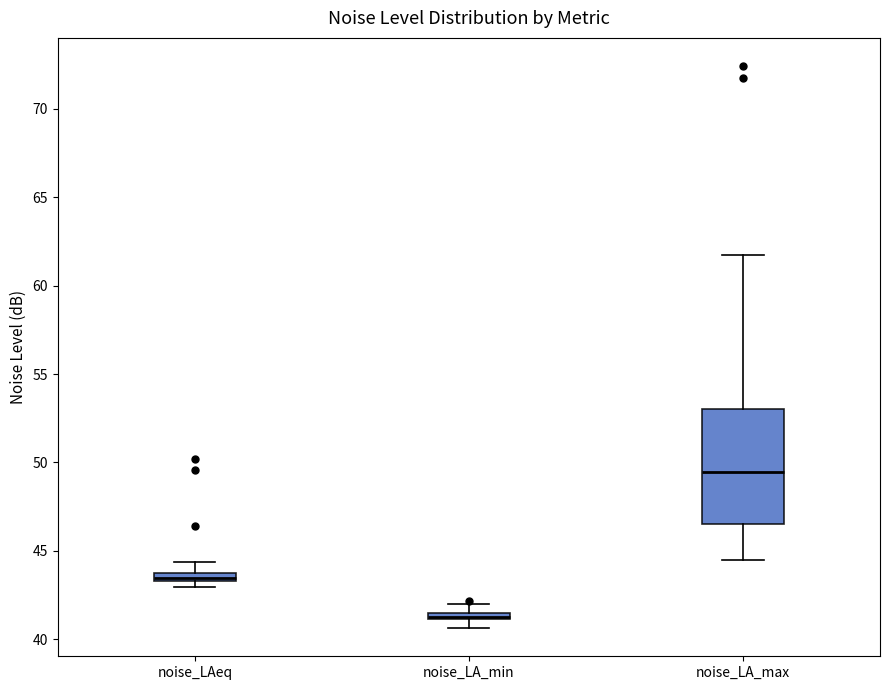

Comparing the boxes themselves (not the whiskers), which one is the tallest?

noise_LA_max